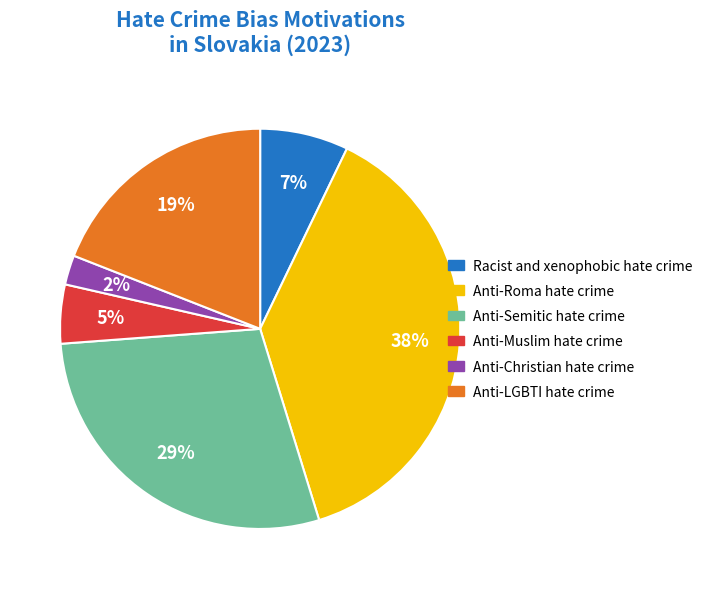

True or false: Anti-LGBTI hate crime accounts for 34% of the total.

False